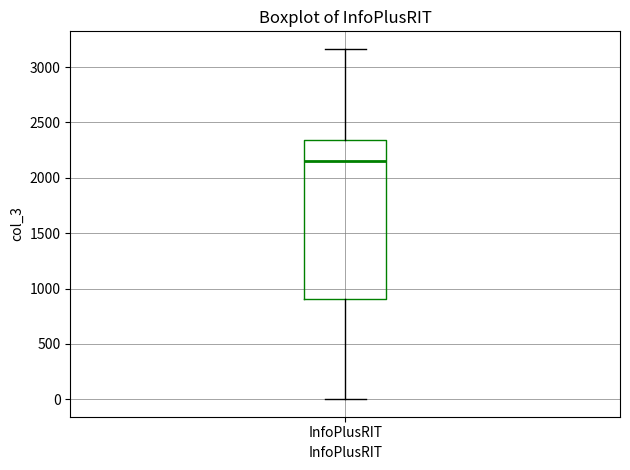

Where does the median line of the box for InfoPlusRIT sit on the y-axis? The values are not printed on the chart, so give them approximately, as read against the axis.

2150